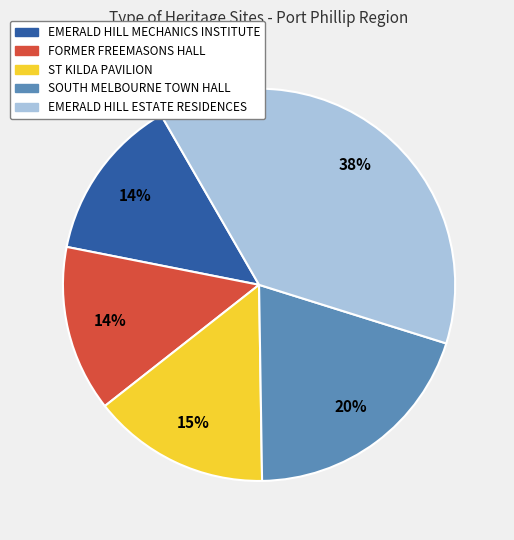

To the nearest percent, what is the difference between the SOUTH MELBOURNE TOWN HALL and ST KILDA PAVILION slice percentages?

5%